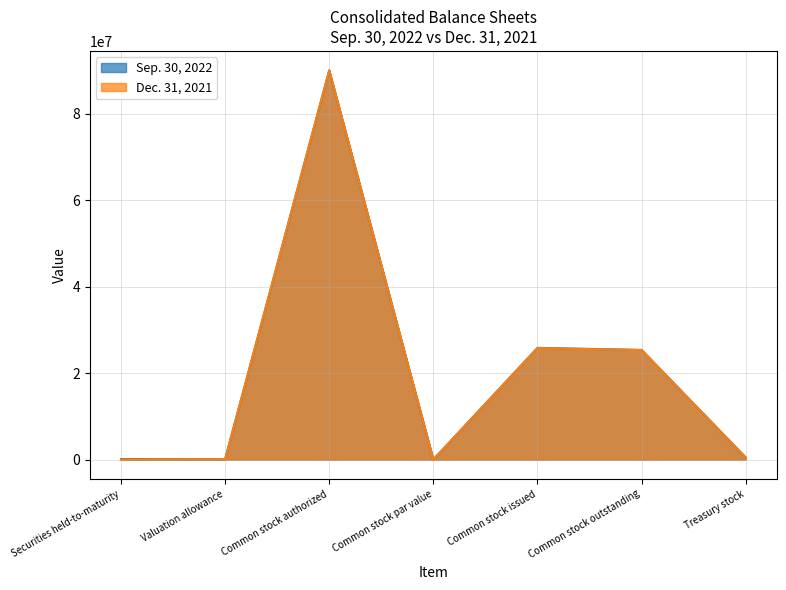

At which label does Dec. 31, 2021 reach its peak?

Common stock authorized